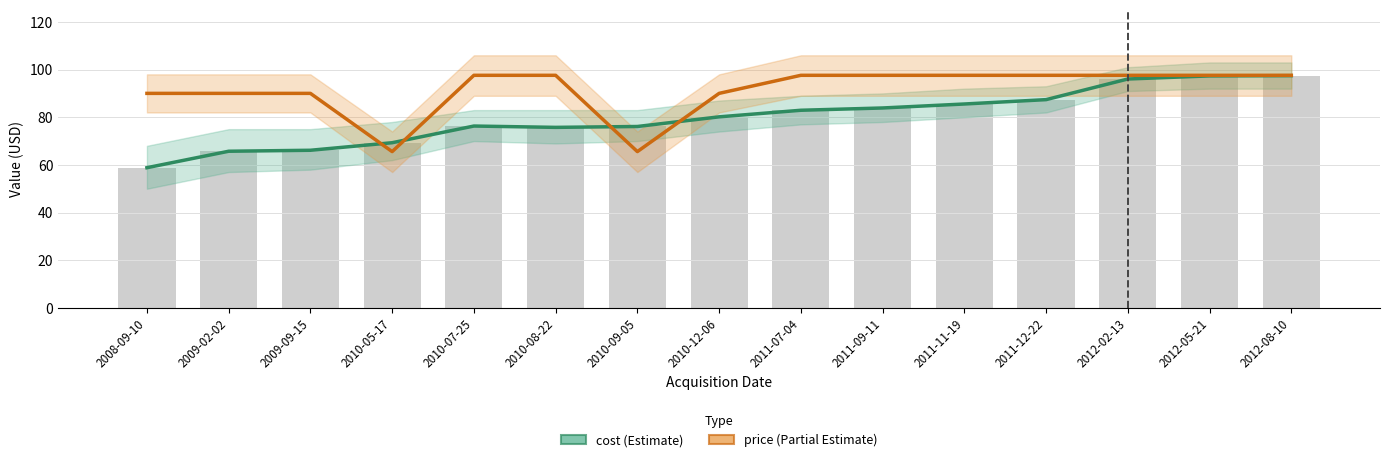

Rank the categories by cost (Estimate) value from lowest to highest.

2008-09-10, 2009-02-02, 2009-09-15, 2010-05-17, 2010-08-22, 2010-09-05, 2010-07-25, 2010-12-06, 2011-07-04, 2011-09-11, 2011-11-19, 2011-12-22, 2012-02-13, 2012-05-21, 2012-08-10